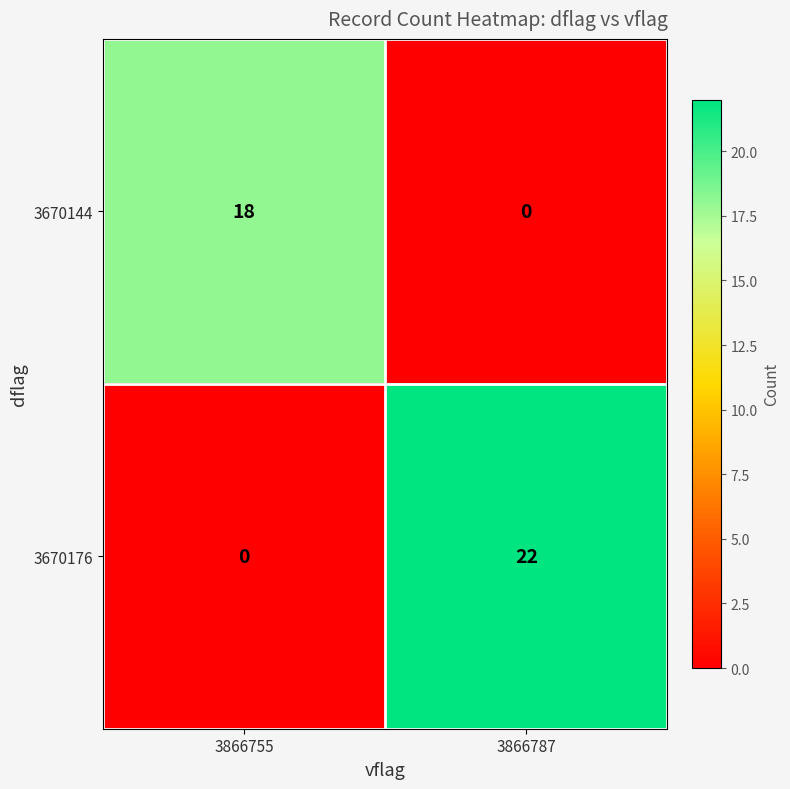

Which series has the largest total across all categories?

3670176